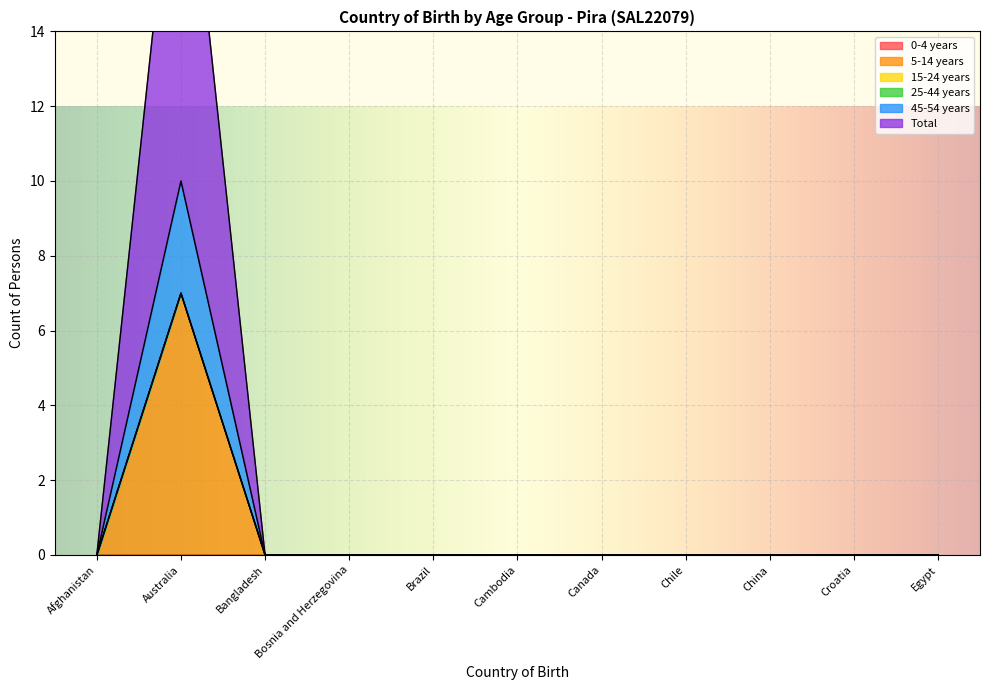

Rank the series at China from highest to lowest value.

5-14 years, 45-54 years, Total